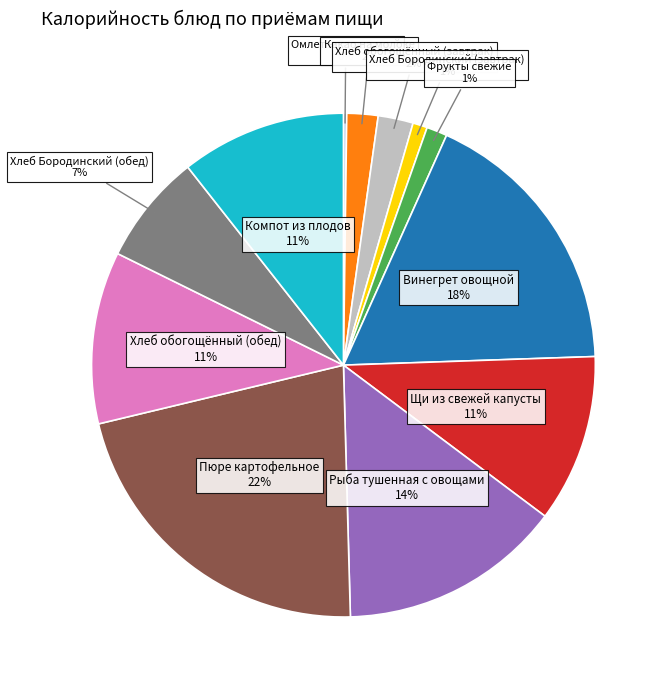

To the nearest percent, what is the average slice percentage?

8%